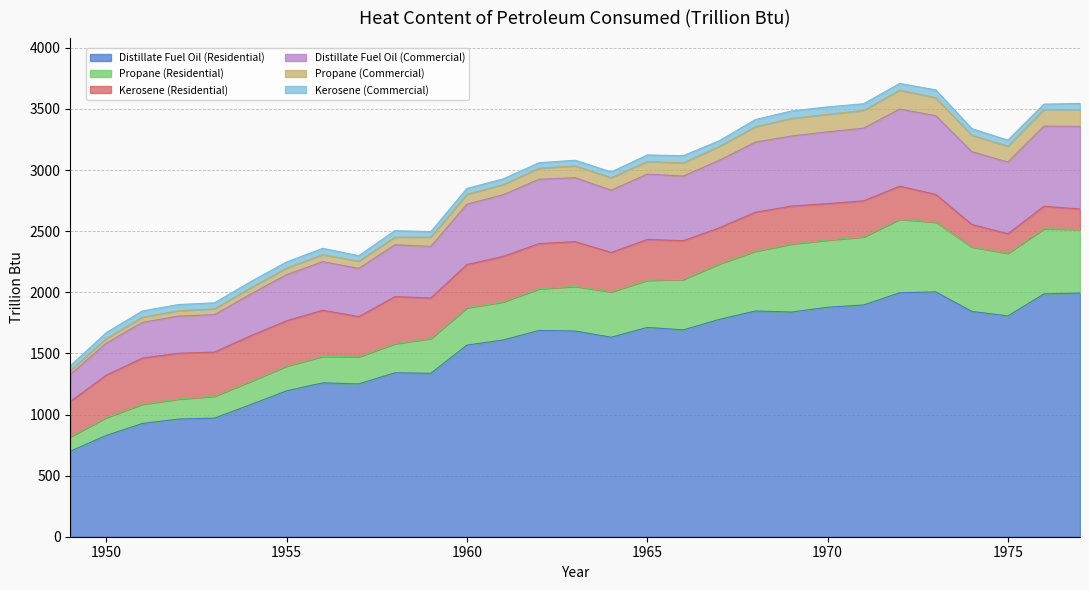

True or false: Kerosene (Commercial) and Propane (Commercial) intersect in this chart.

True